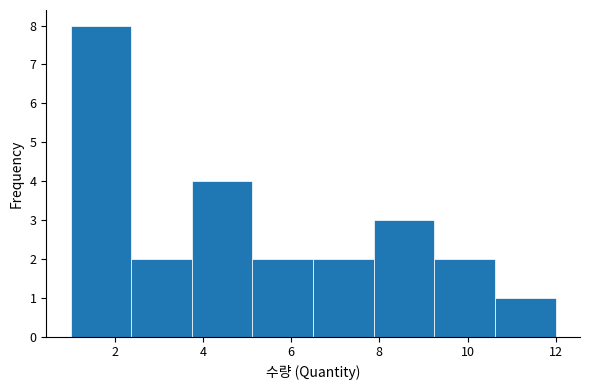

Reading left to right, list every bar in this chart as the range it spans on the x-axis followed by its height. Neither the bar edges nor the heights are printed on the chart, so give them approximately, as read against the axes.

1.0 to 2.4: 8
2.4 to 3.8: 2
3.8 to 5.2: 4
5.2 to 6.6: 2
6.6 to 7.8: 2
7.8 to 9.2: 3
9.2 to 10.6: 2
10.6 to 12.0: 1